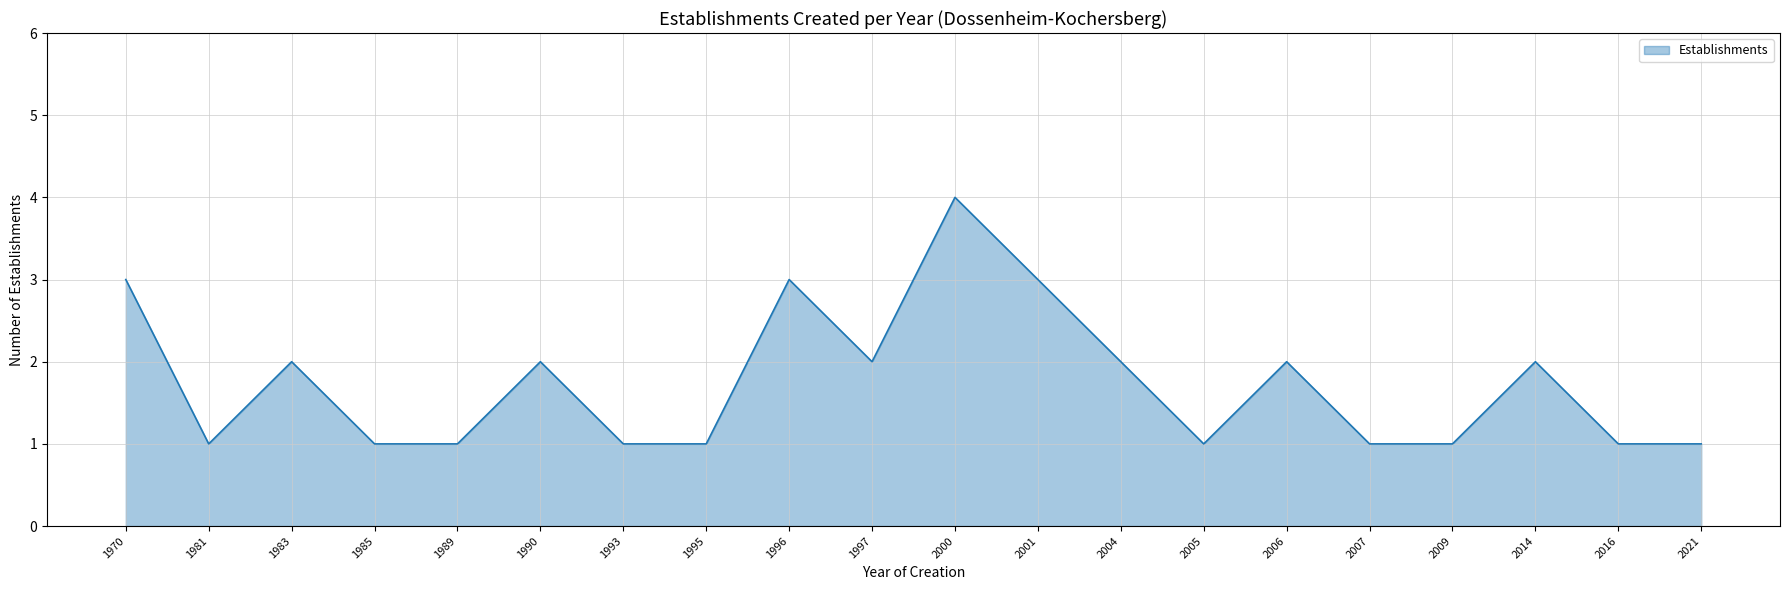

Where is the first local minimum?

1981